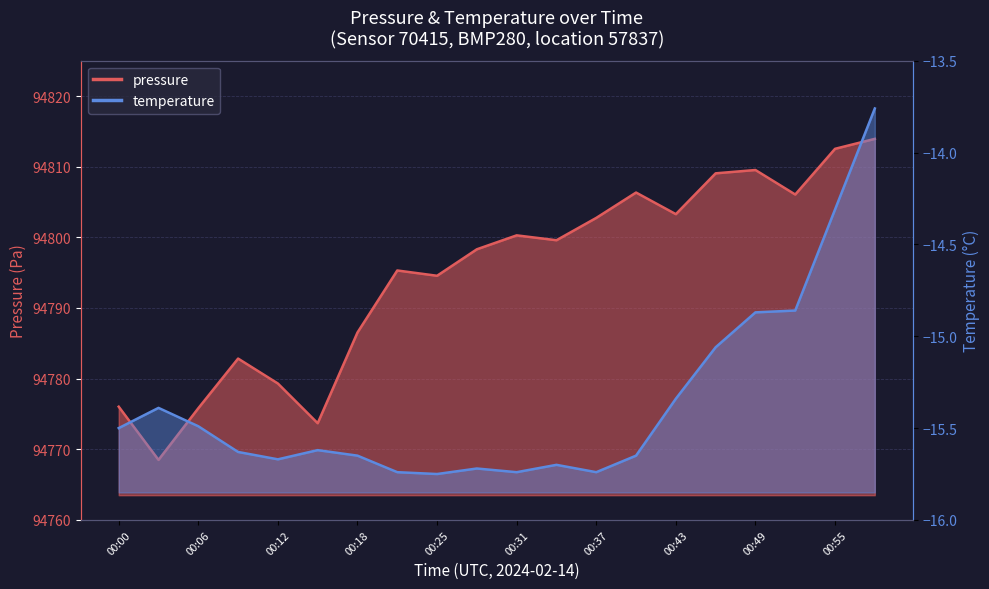

What is the difference between the values at 00:25 and 00:34?

5.0